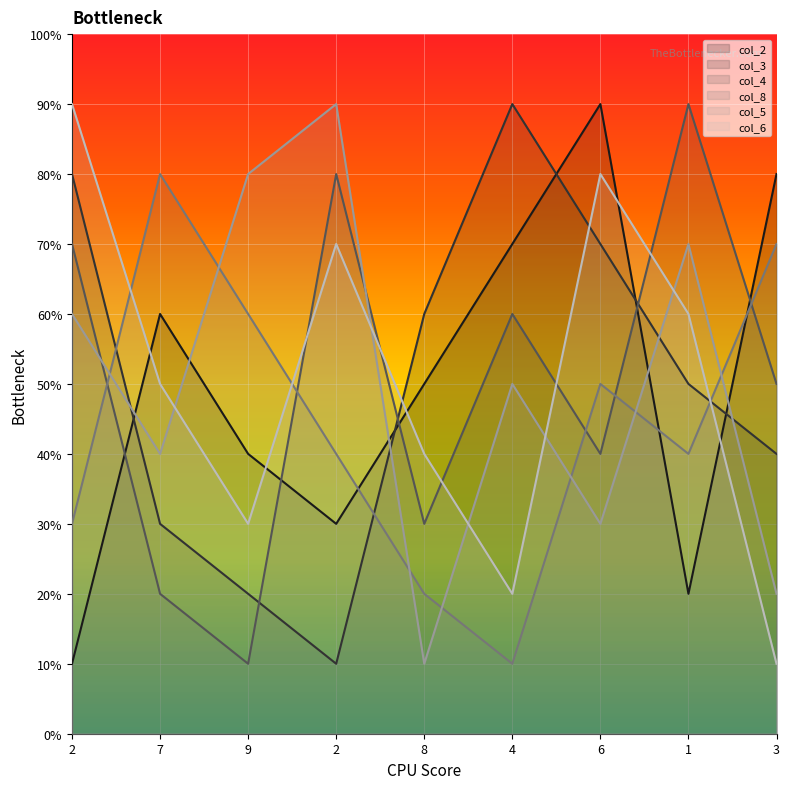

True or false: col_6 has more than 2 interior local peaks.

False